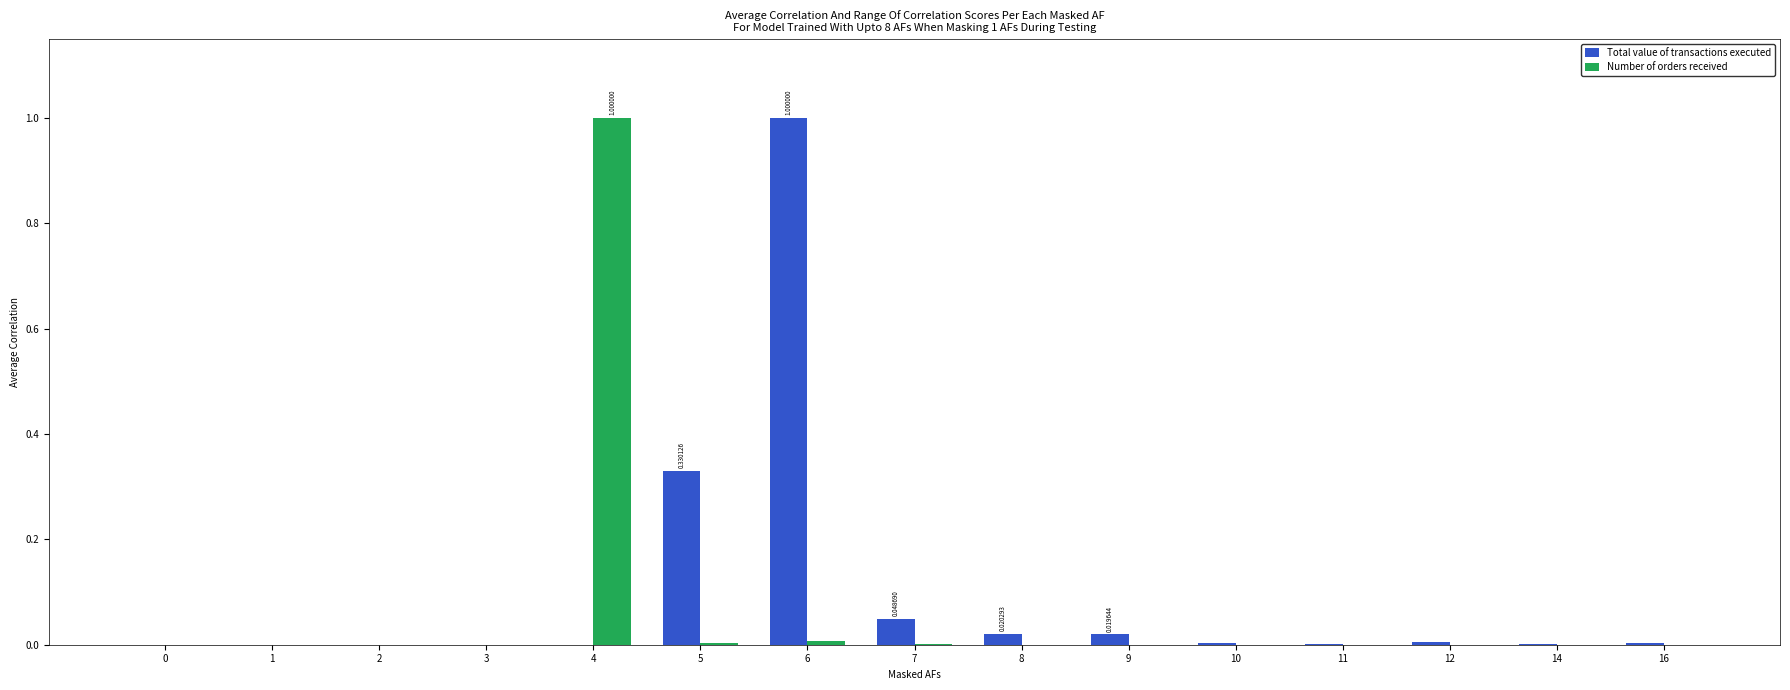

What is the total value across all series at 4?

1.0